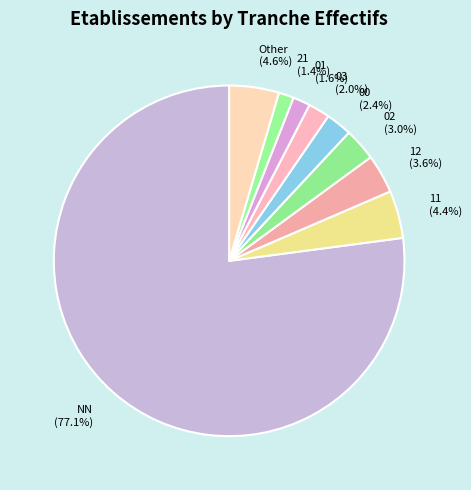

Between 01 (1.6%) and 11 (4.4%), which is larger?

11 (4.4%)